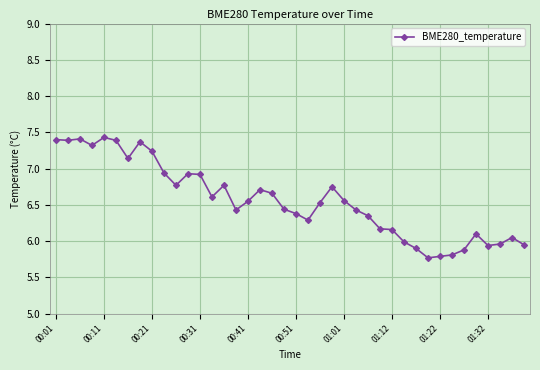

How many lines are shown in the chart?

1